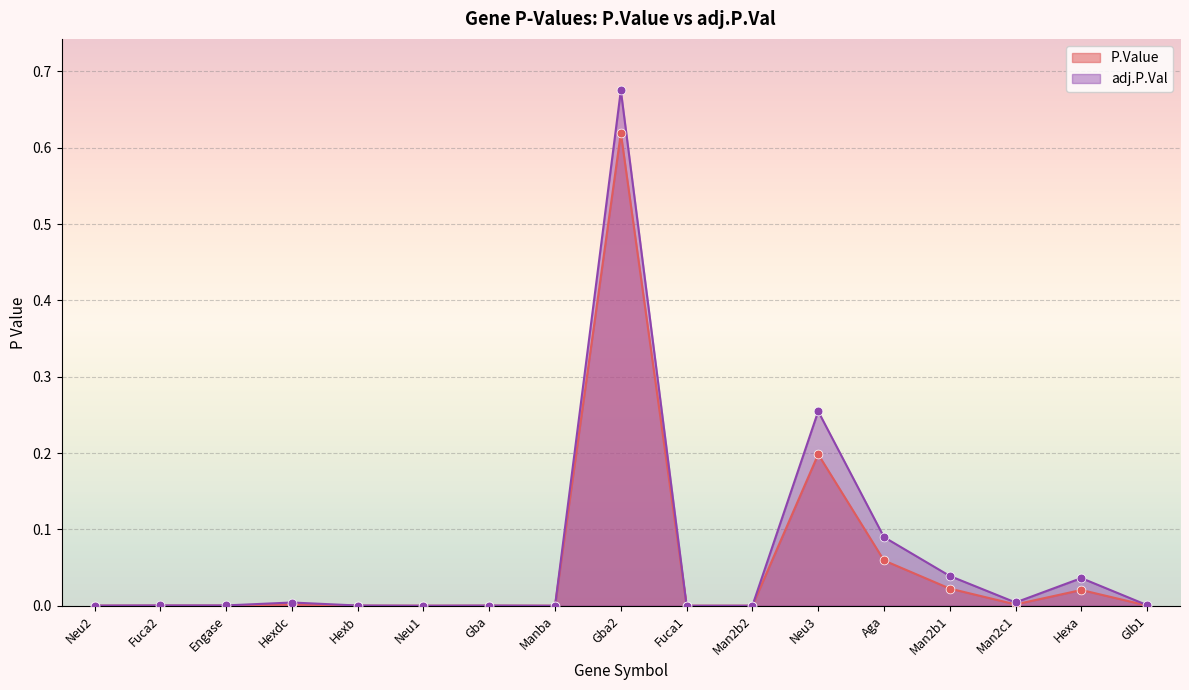

At which category is the sum across all series the highest?

Gba2